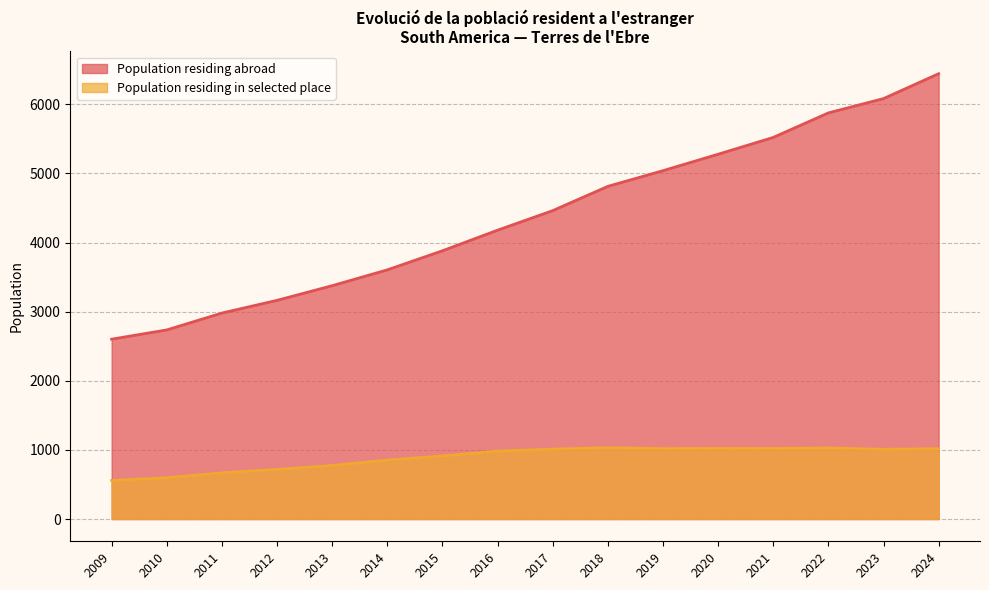

What is the sum of all values?

70039